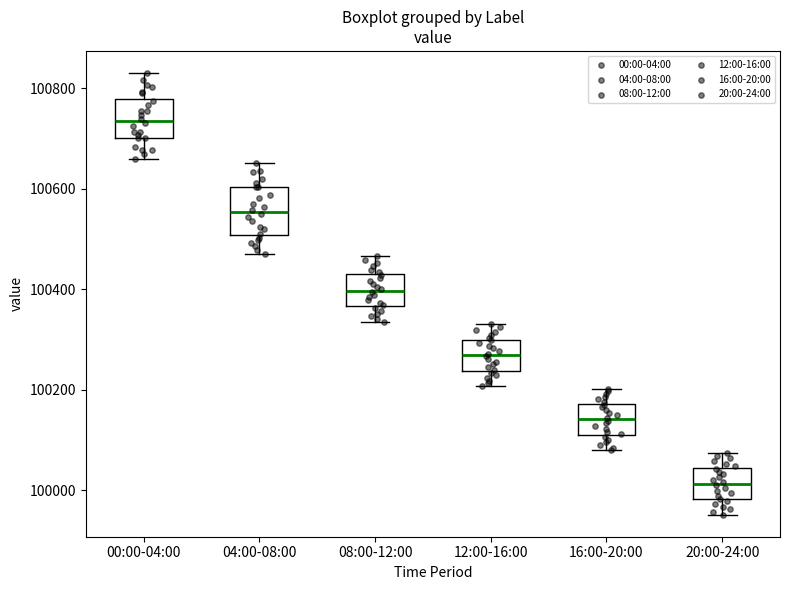

Where does the median line of the box for 00:00-04:00 sit on the y-axis? The values are not printed on the chart, so give them approximately, as read against the axis.

100740